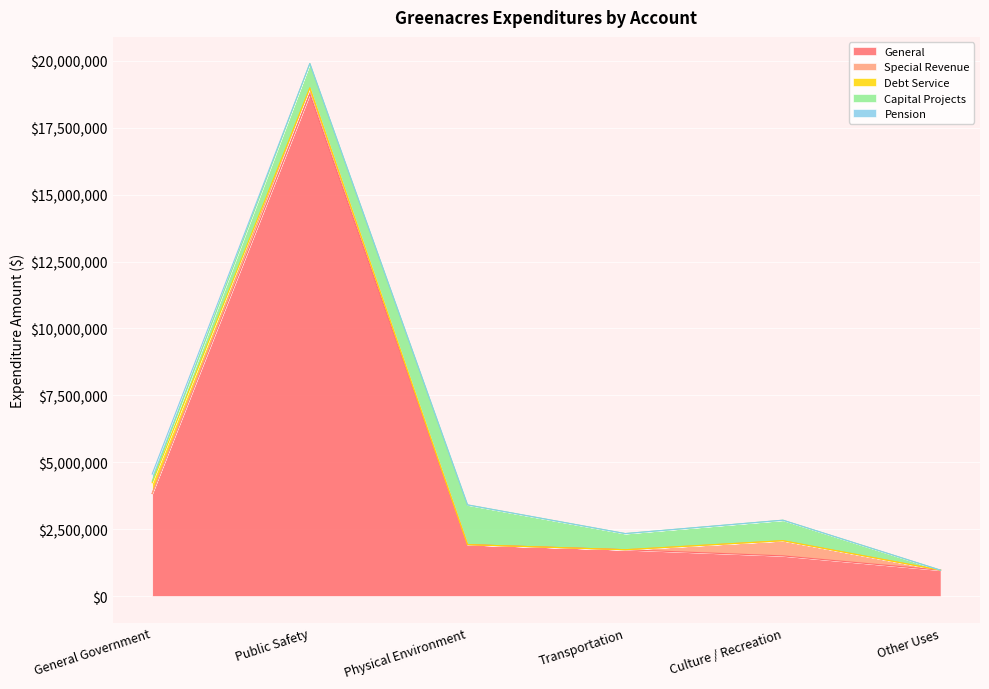

Rank the series by their maximum value, from highest to lowest.

General, Capital Projects, Special Revenue, Debt Service, Pension